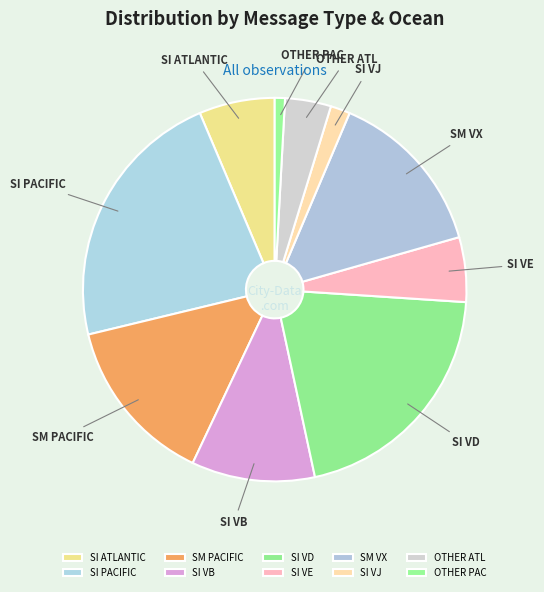

What is the ratio of the value at SI VB to the value at SM PACIFIC?

0.7